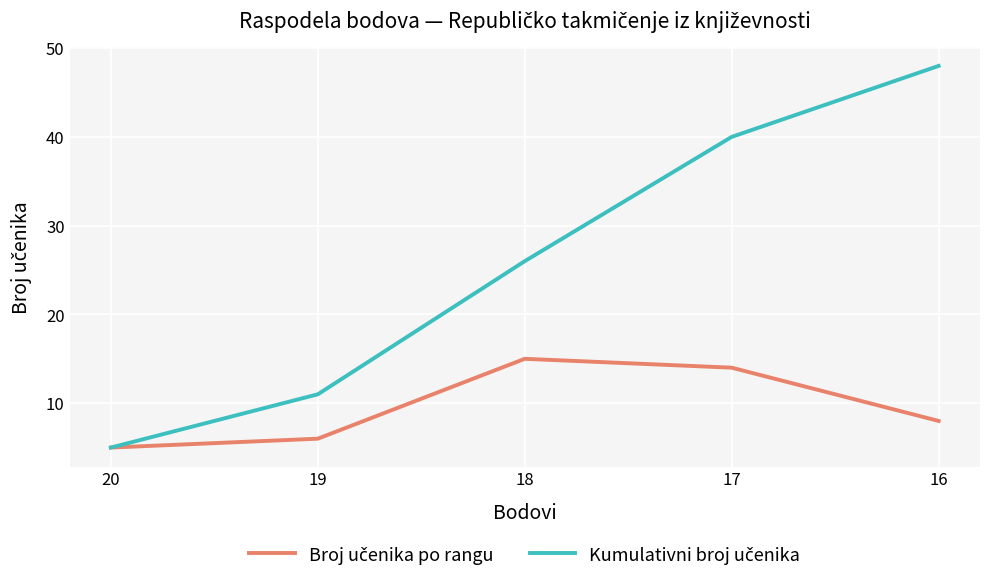

At which category does the chart reach its minimum across all series?

20